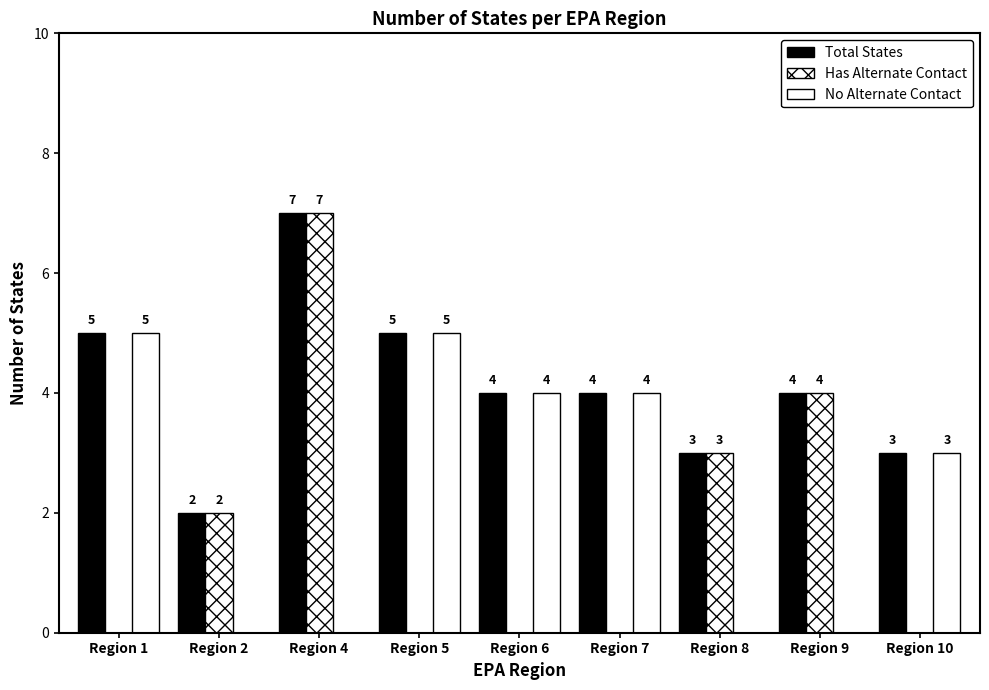

How many positive values does the Has Alternate Contact series have?

4